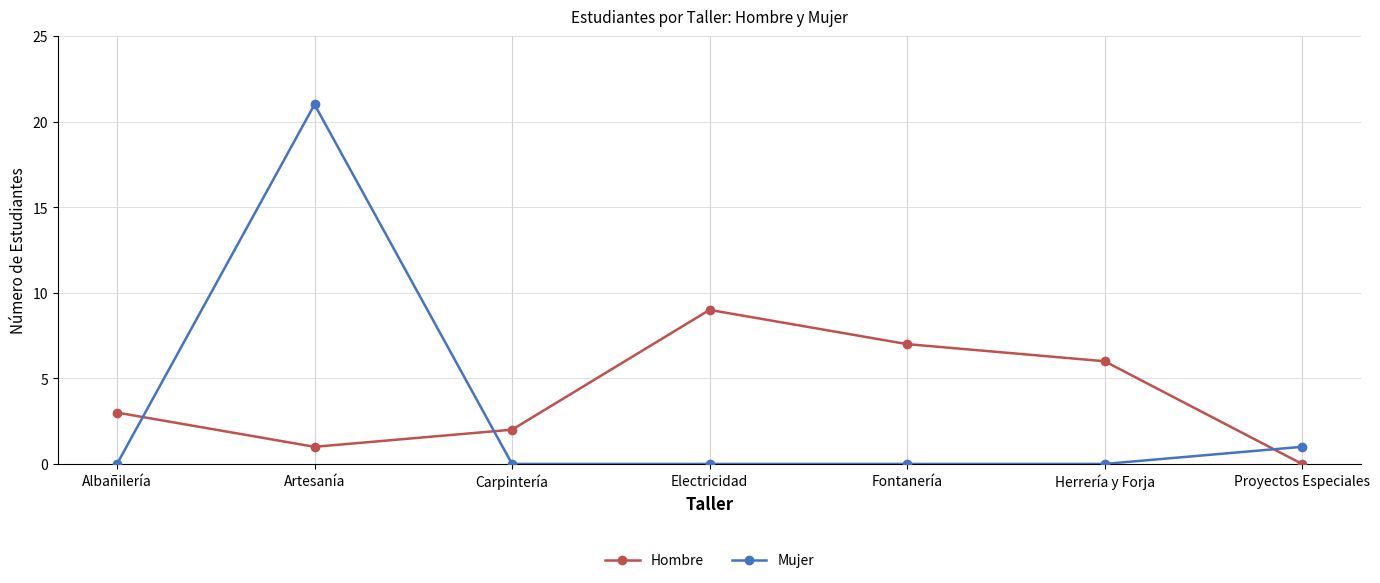

What is the total value across all series at Albañilería?

3